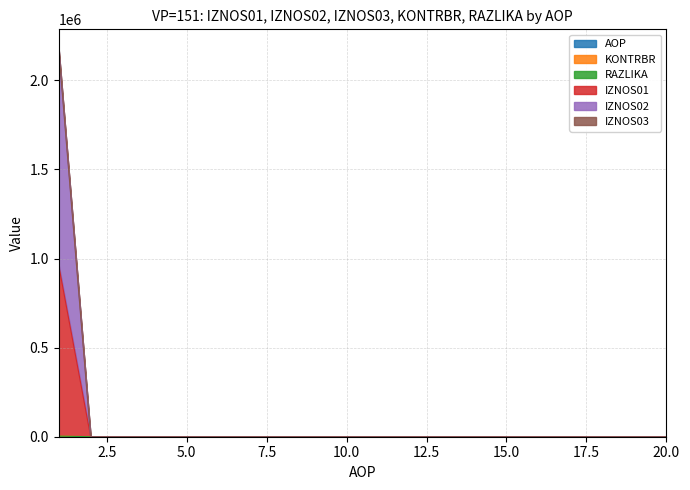

Which series changed the most between 11 and 16?

AOP